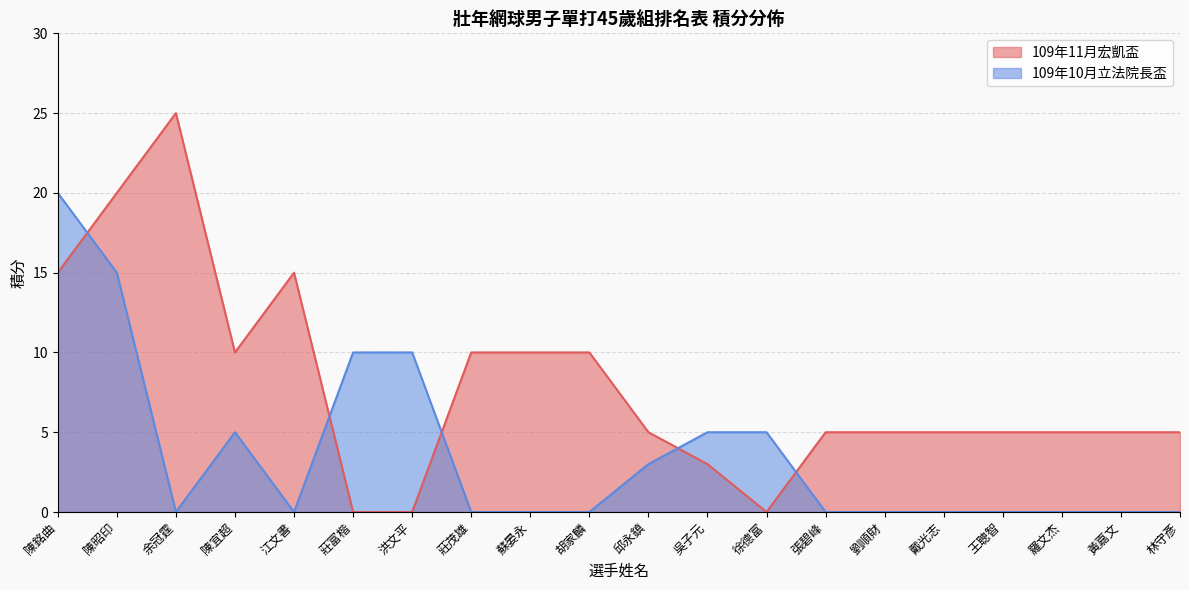

What is the total value across all series at 徐德富?

5